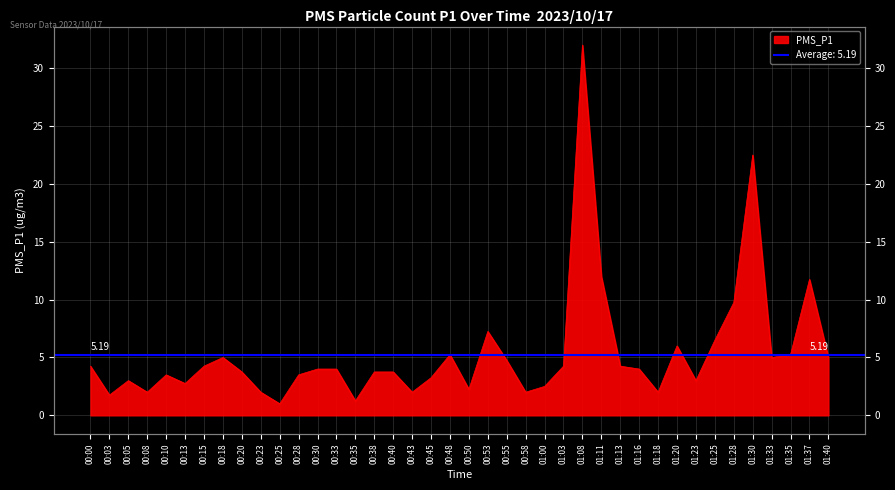

Where is the first local minimum?

00:03